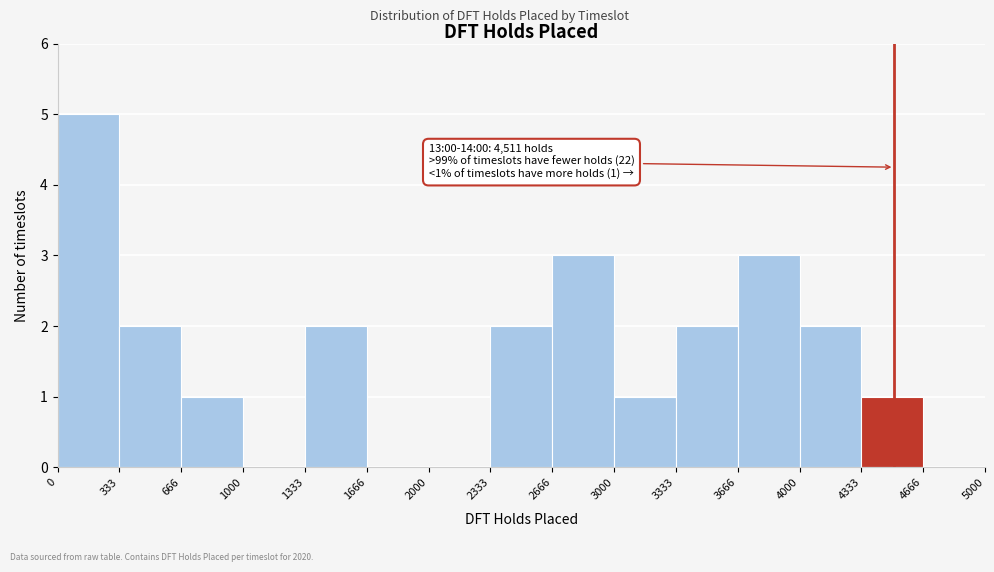

Which range on the x-axis has the tallest bar?

0 to 333